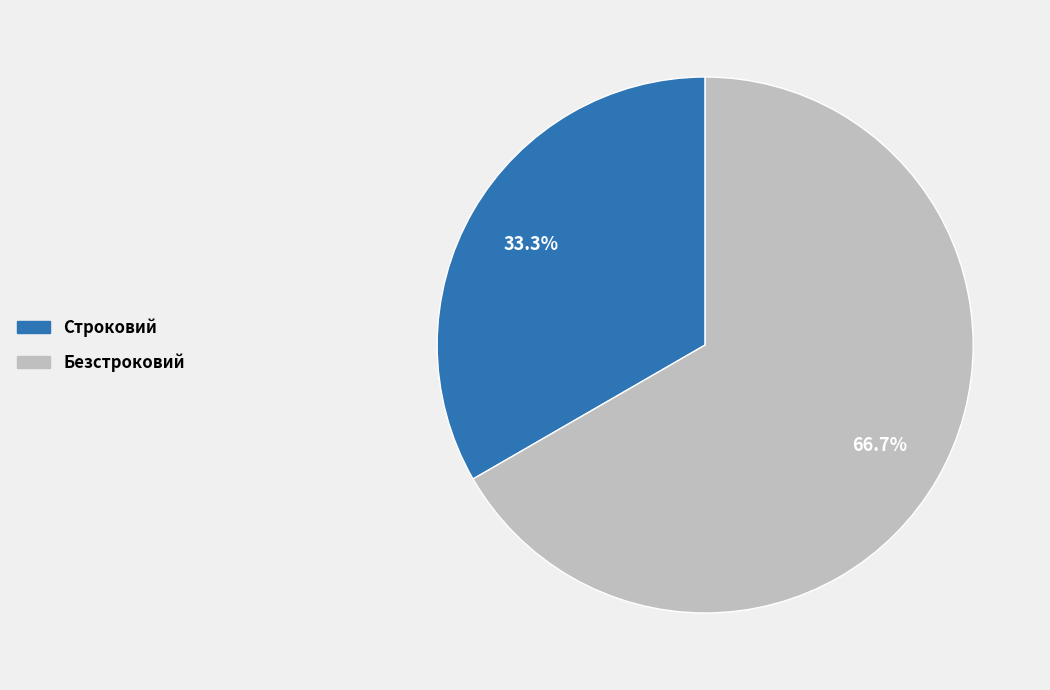

How many segments does this pie chart have?

2